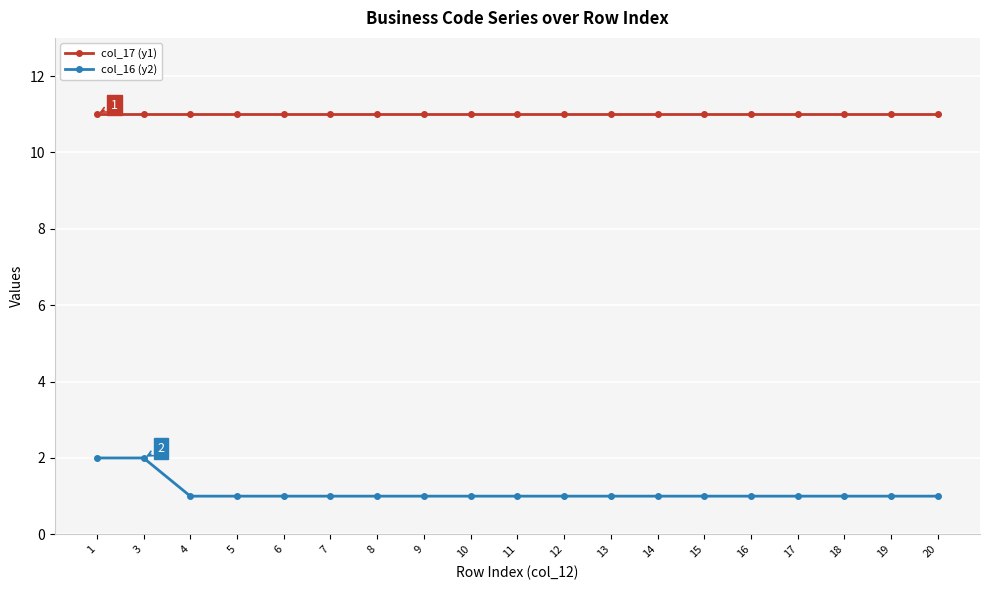

What is the spread (max minus min) of values at 6?

10